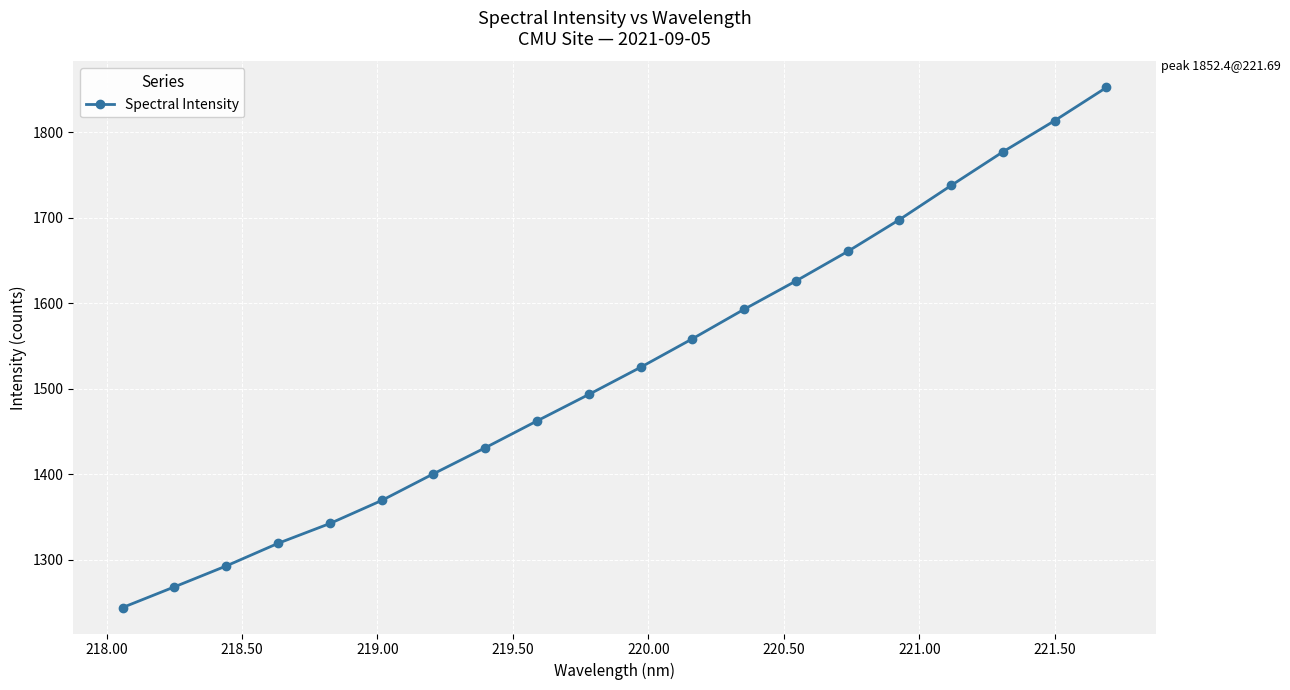

What is the maximum value shown in the chart?

1852.4